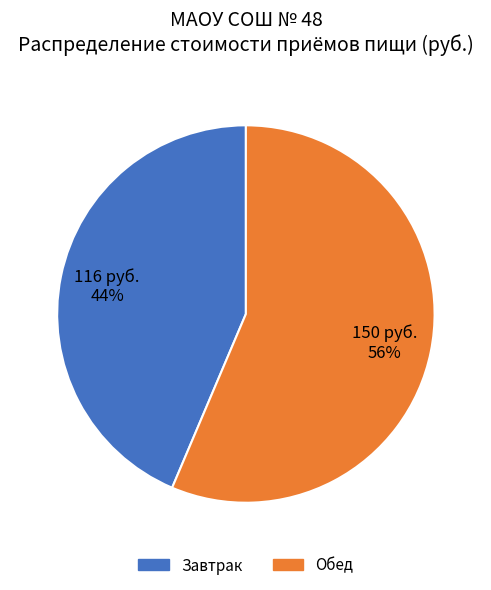

True or false: Обед accounts for 56% of the total.

True